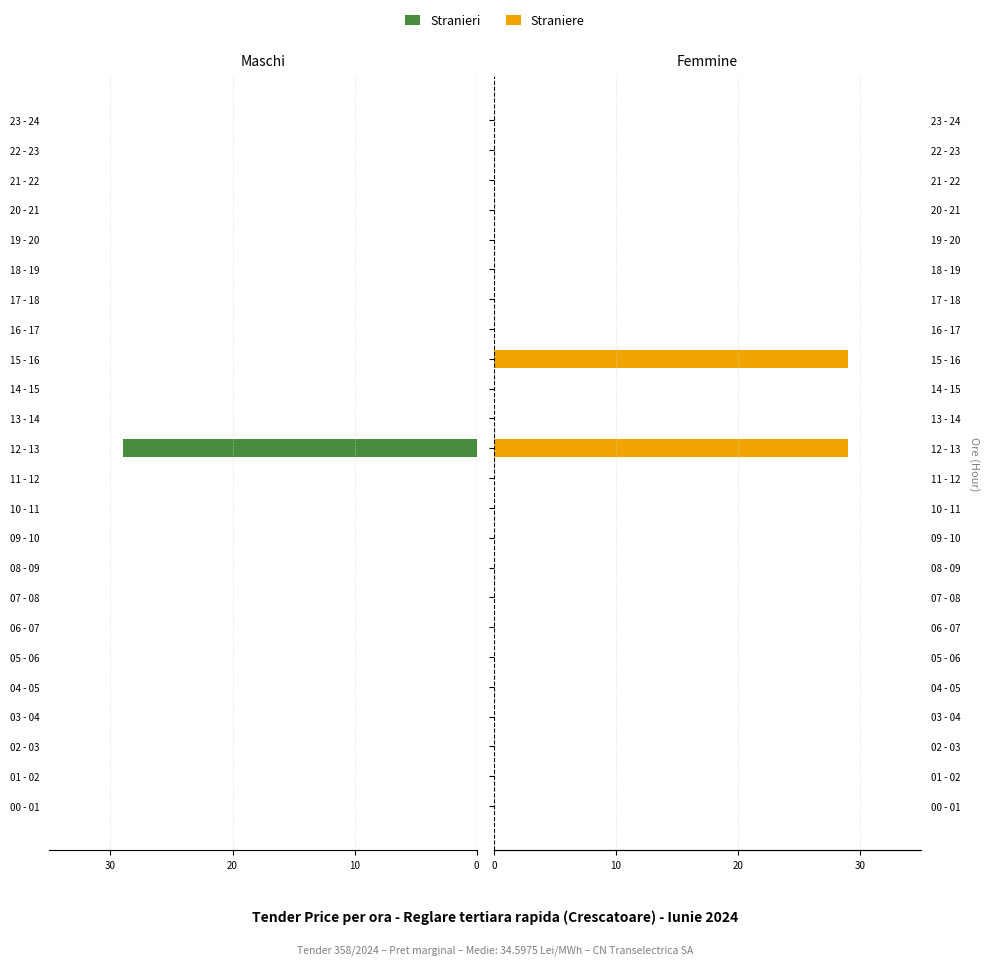

How many data points in Straniere are above 0?

2